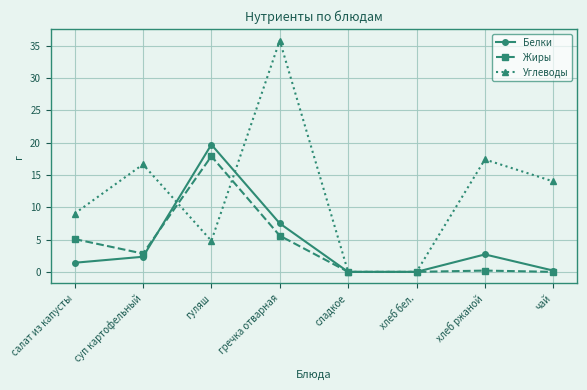

The value of Белки at хлеб ржаной is 2.7. True or false?

True